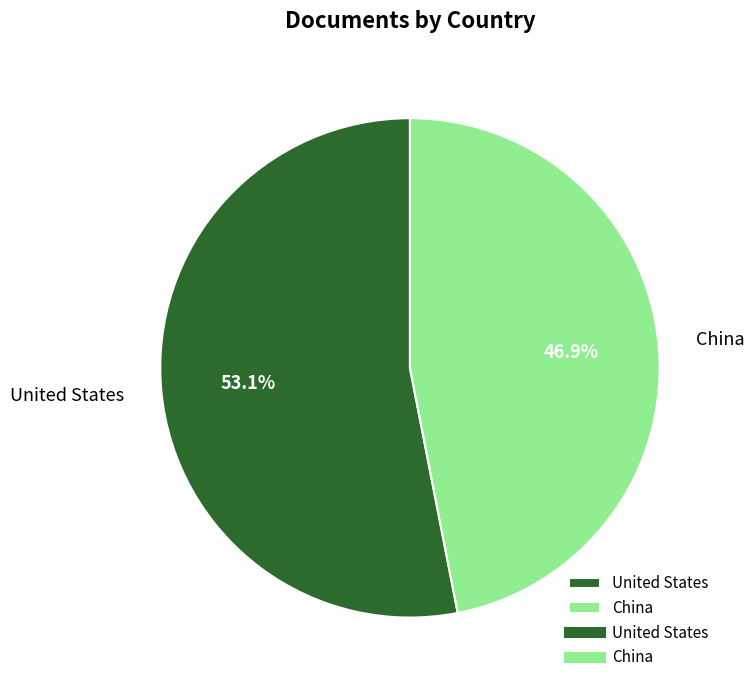

To the nearest percent, what is the combined percentage of United States and China?

100%